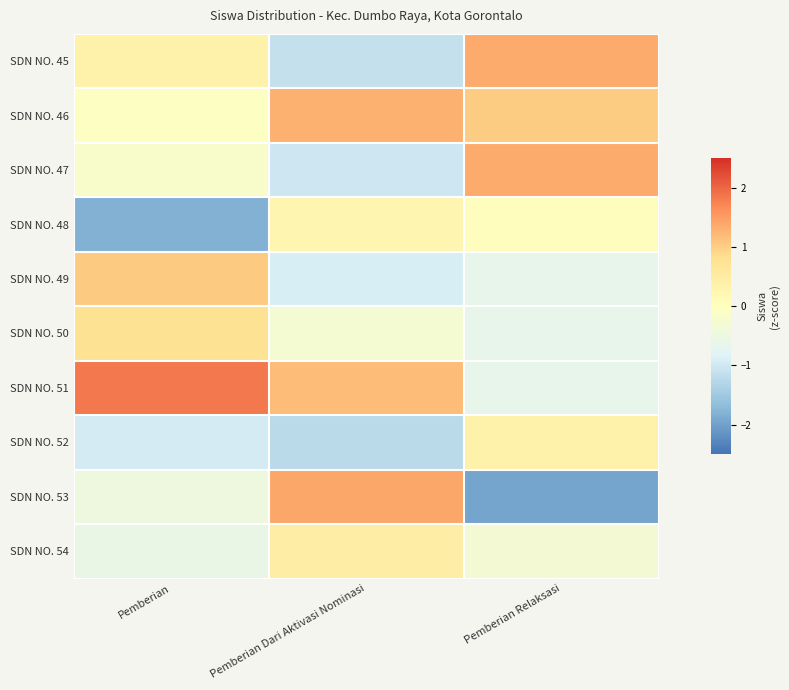

Which category has the lowest value across all series?

Pemberian Relaksasi